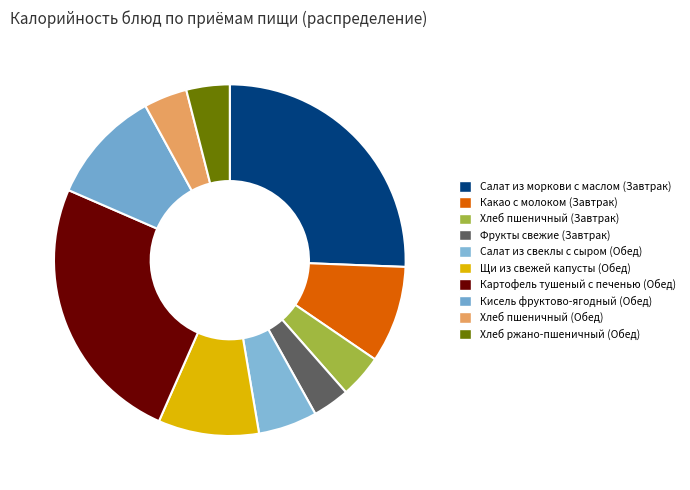

The Какао с молоком (Завтрак) slice represents 9% of the pie. True or false?

True